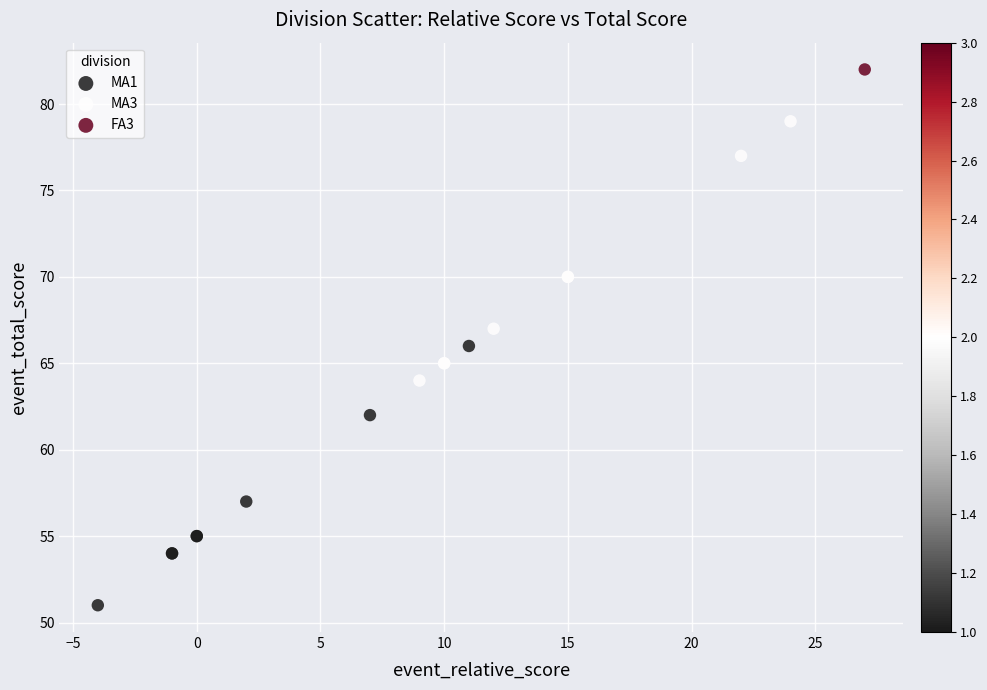

Which series reaches the minimum Y coordinate?

MA1